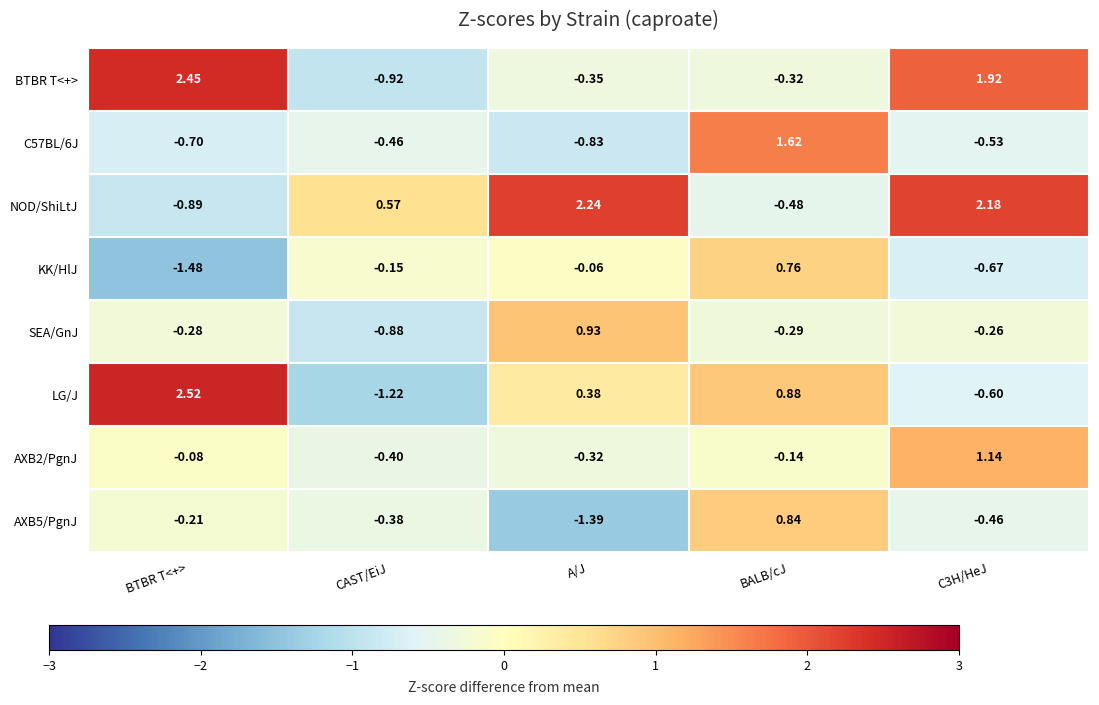

Between BTBR T<+> and CAST/EiJ, which series saw the biggest shift?

LG/J